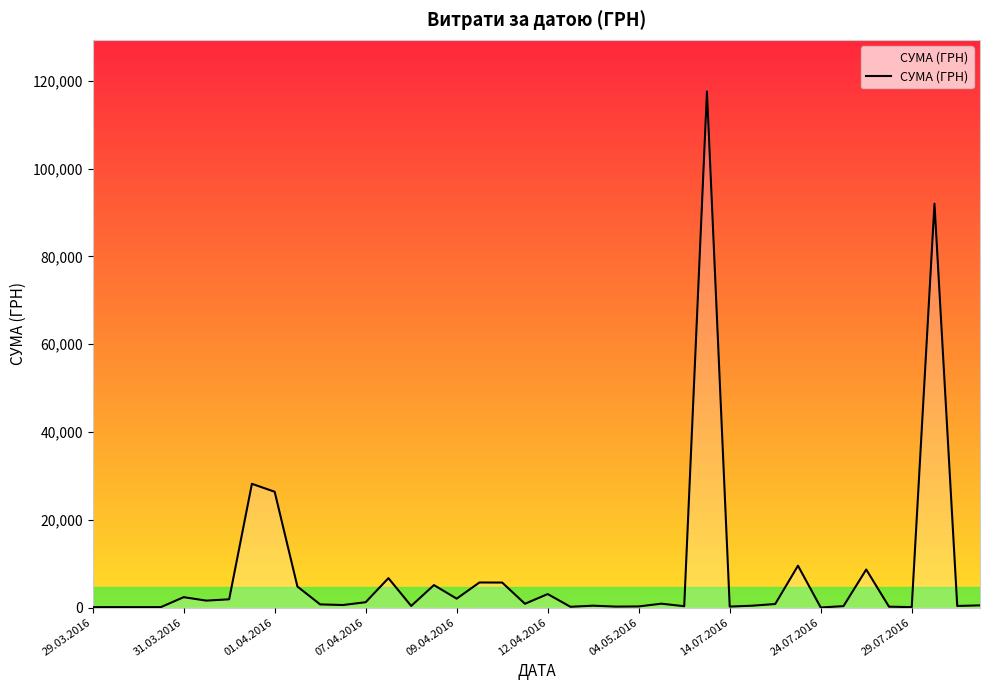

What is the greatest value displayed?

117568.8